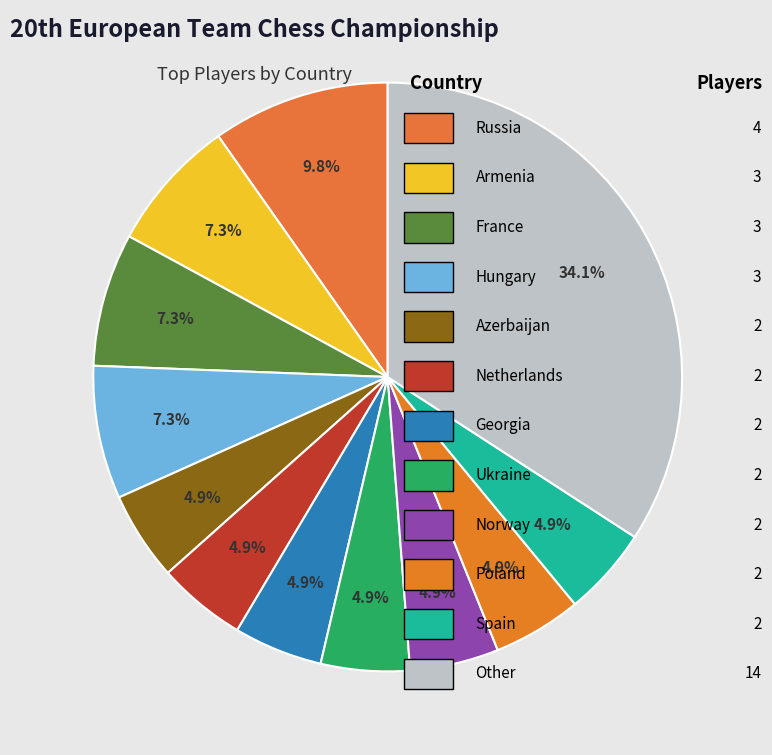

To the nearest percent, what is the average slice percentage?

8%